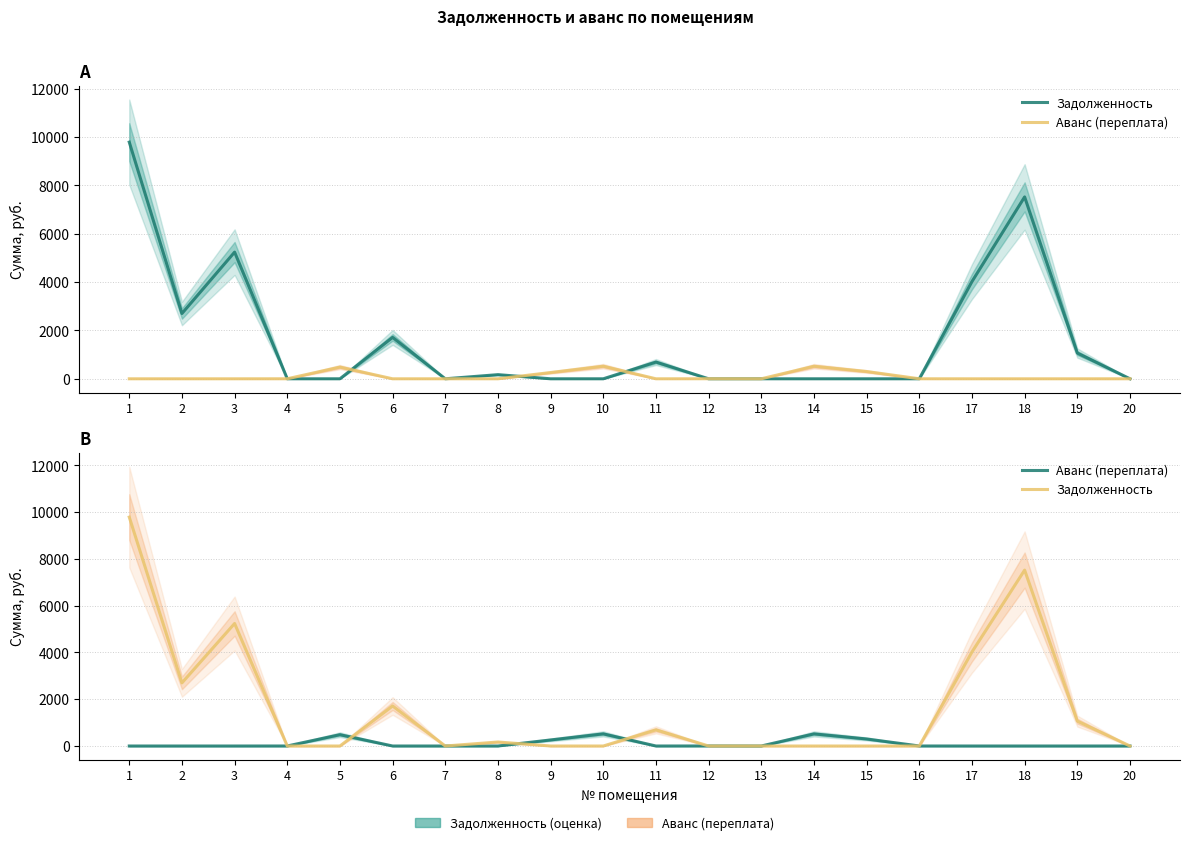

What are all the series names shown in the legend?

Задолженность, Аванс (переплата)